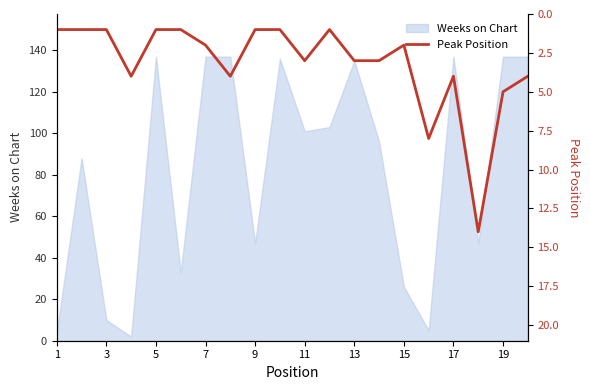

How many points are higher than both their immediate neighbors (excluding endpoints)?

5